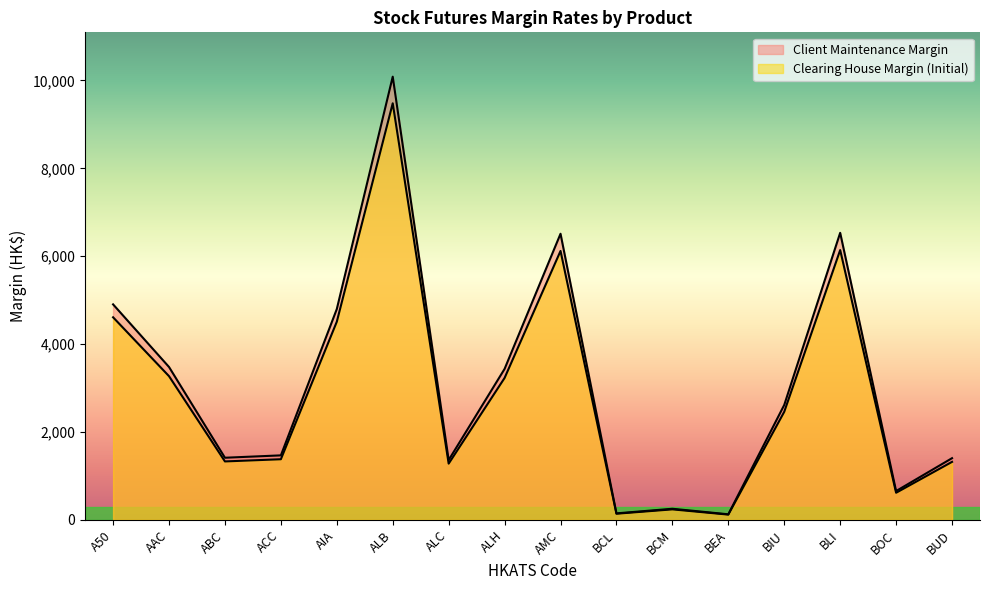

What are all the series names shown in the legend?

Clearing House Margin (Initial), Client Maintenance Margin